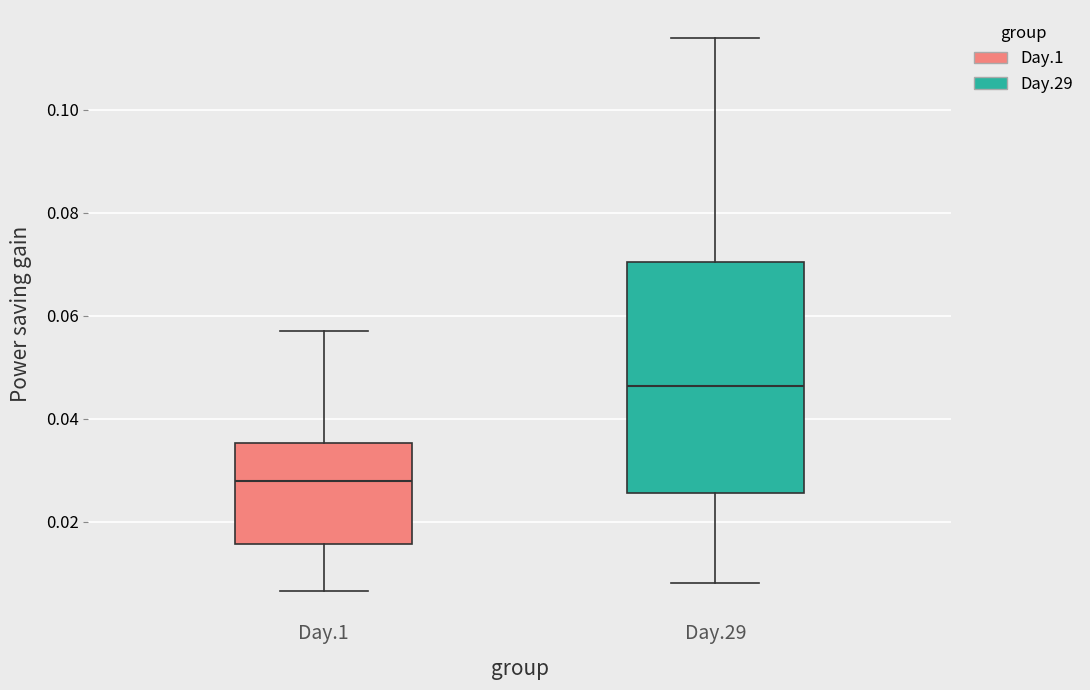

Which box has the lowest median line?

Day.1